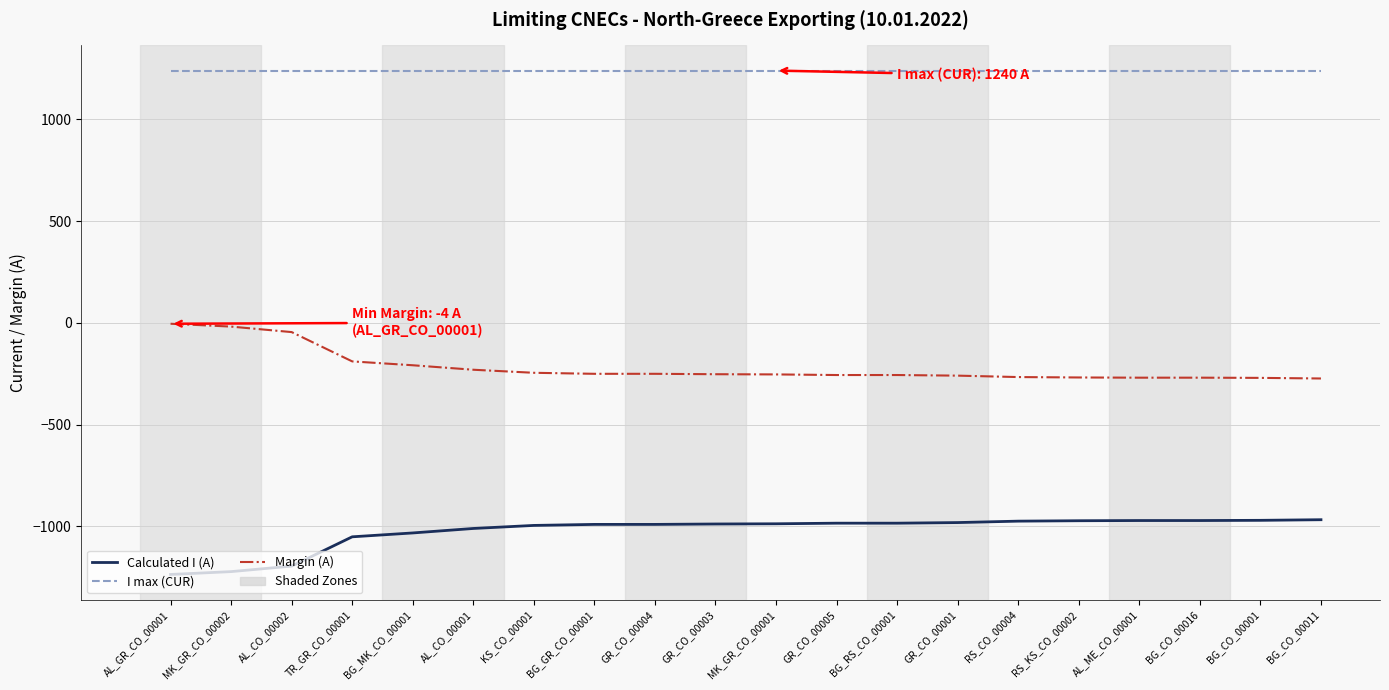

The value of Margin (A) at AL_CO_00002 is -45. True or false?

True